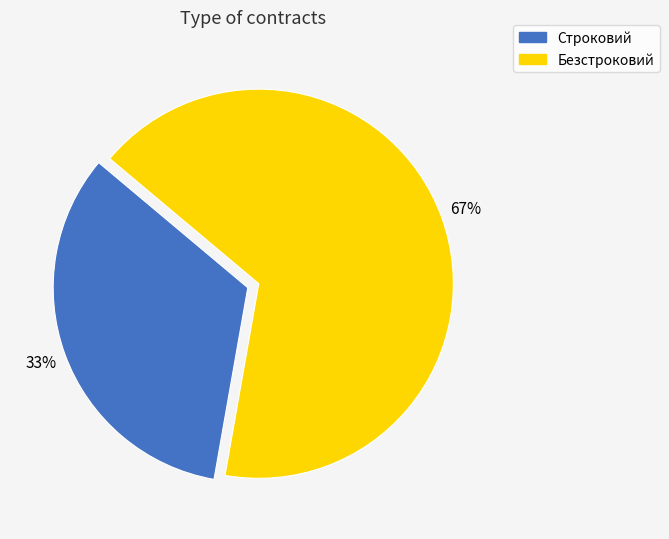

How many slices are in this pie chart?

2